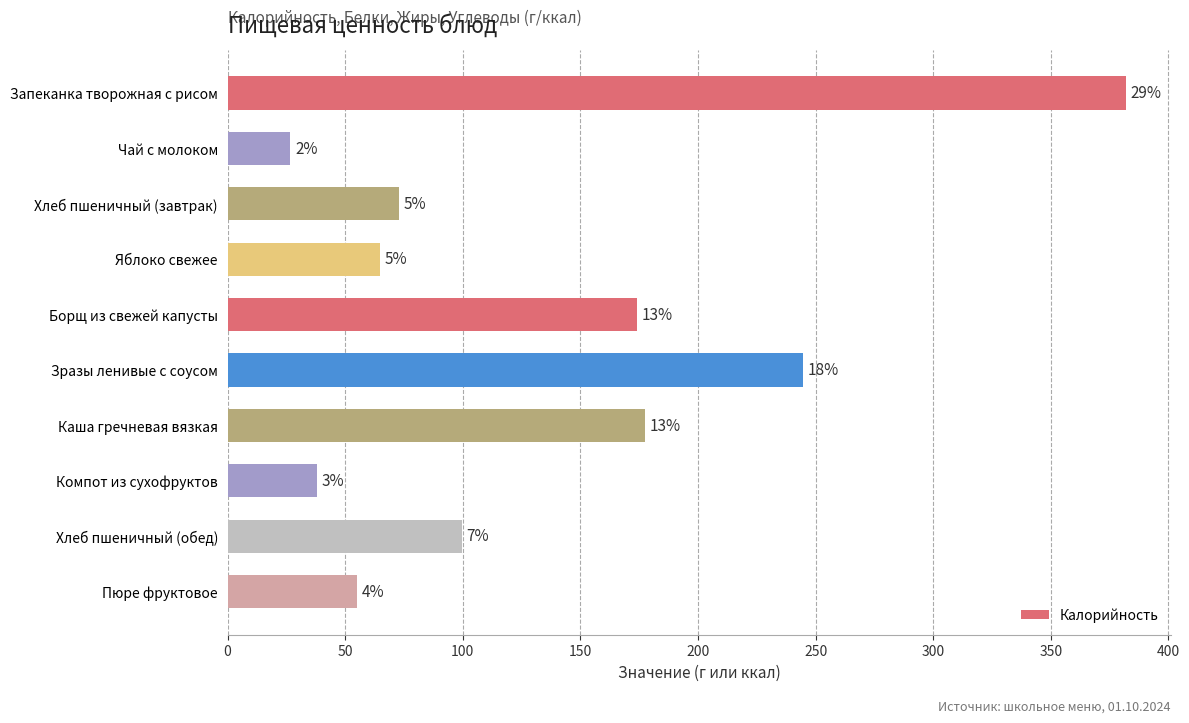

What is the difference between the maximum and second lowest values?

343.9